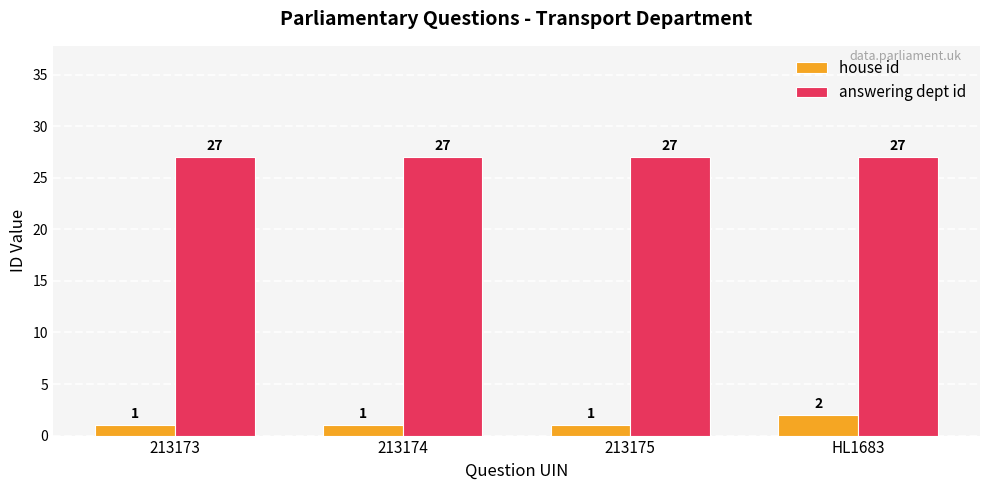

What is the value of the house id bar at the 2nd from the left?

1